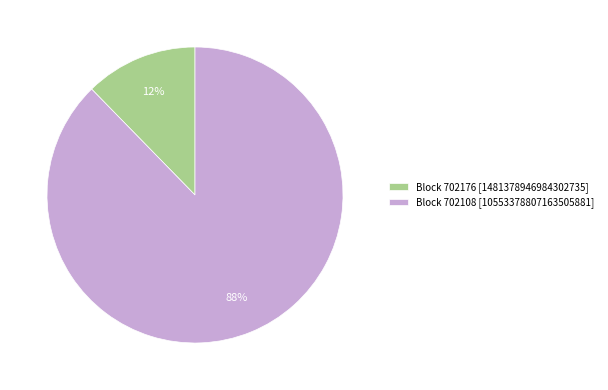

How many slices are in this pie chart?

2